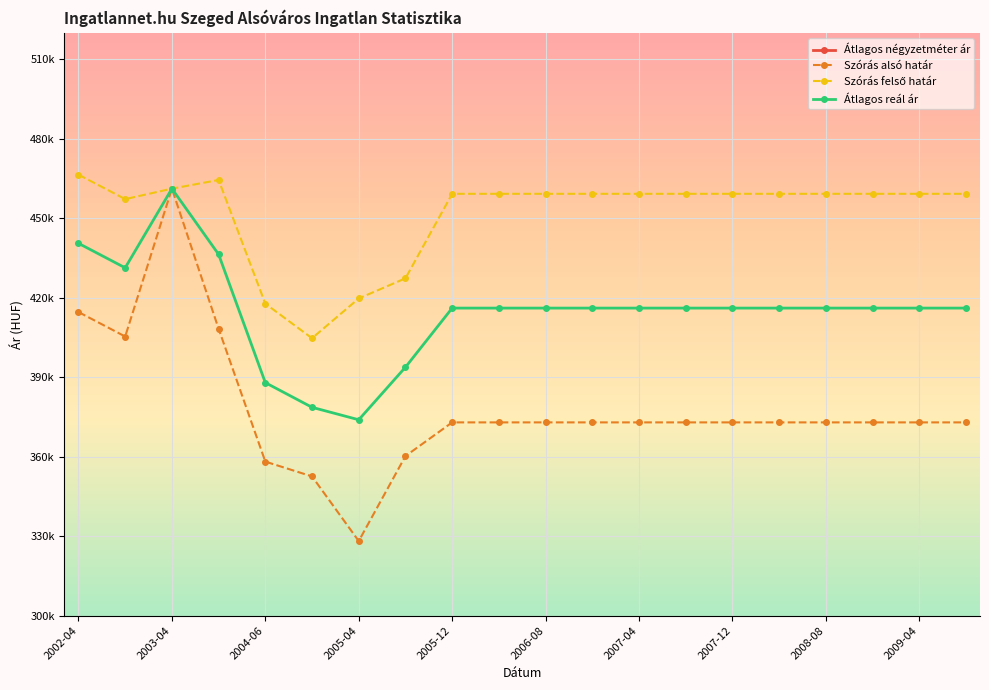

Which series has the largest Y range (max minus min)?

Szórás alsó határ